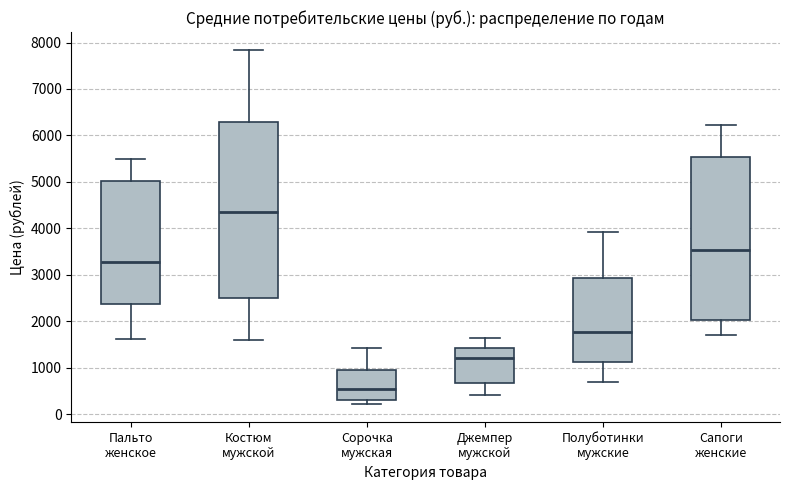

Reading left to right, read every box against the y-axis: the position of its median line, the range the box covers, and the ends of its whiskers. The values are not printed on the chart, so give them approximately, as read against the axis.

Пальто женское: median 3300, box 2400 to 5000, whiskers 1600 to 5500
Костюм мужской: median 4300, box 2500 to 6300, whiskers 1600 to 7800
Сорочка мужская: median 600, box 300 to 1000, whiskers 200 to 1400
Джемпер мужской: median 1200, box 700 to 1400, whiskers 400 to 1600
Полуботинки мужские: median 1800, box 1100 to 2900, whiskers 700 to 3900
Сапоги женские: median 3500, box 2000 to 5500, whiskers 1700 to 6200